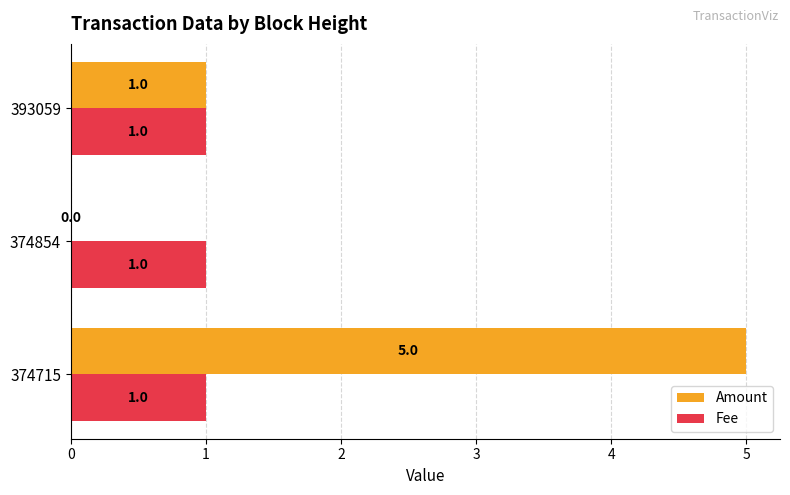

Where is Amount nearest to the value 2?

393059